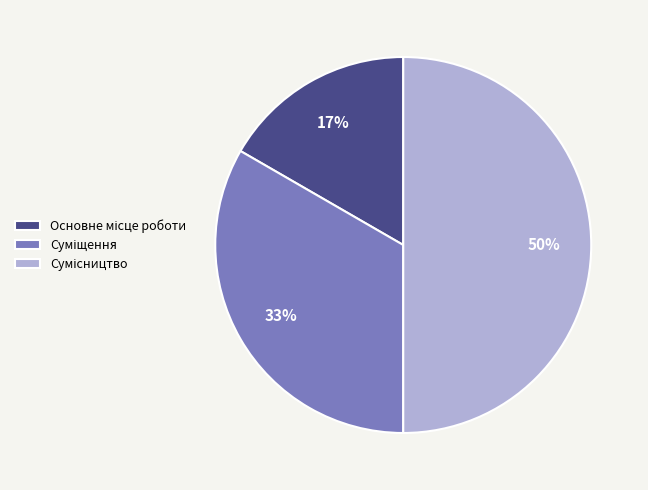

To the nearest percent, what is the difference between the largest and smallest slice percentages?

33%